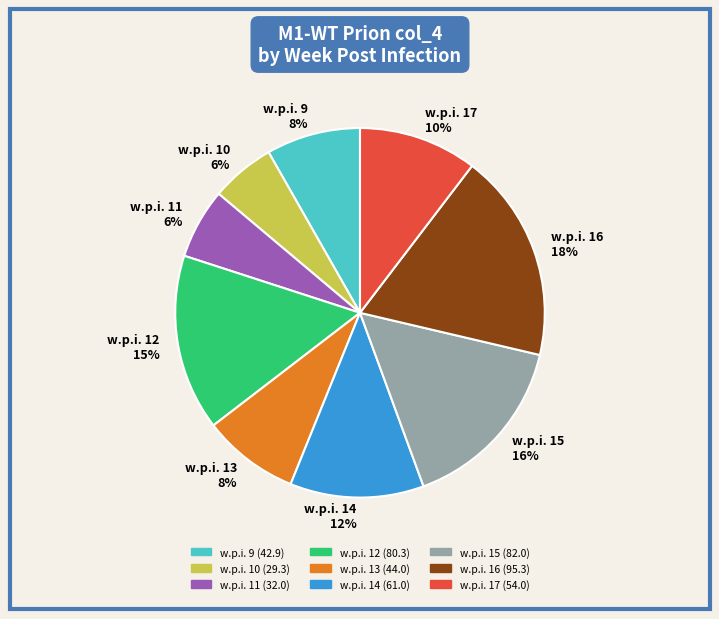

To the nearest percent, what portion does w.p.i. 10 represent?

6%